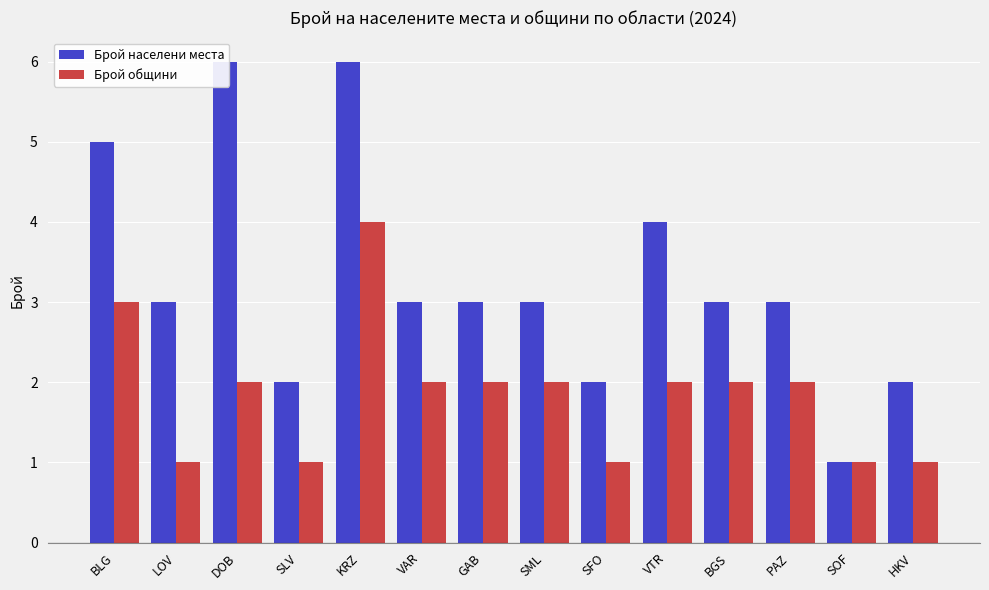

What is the difference between the highest and lowest values at VAR?

1